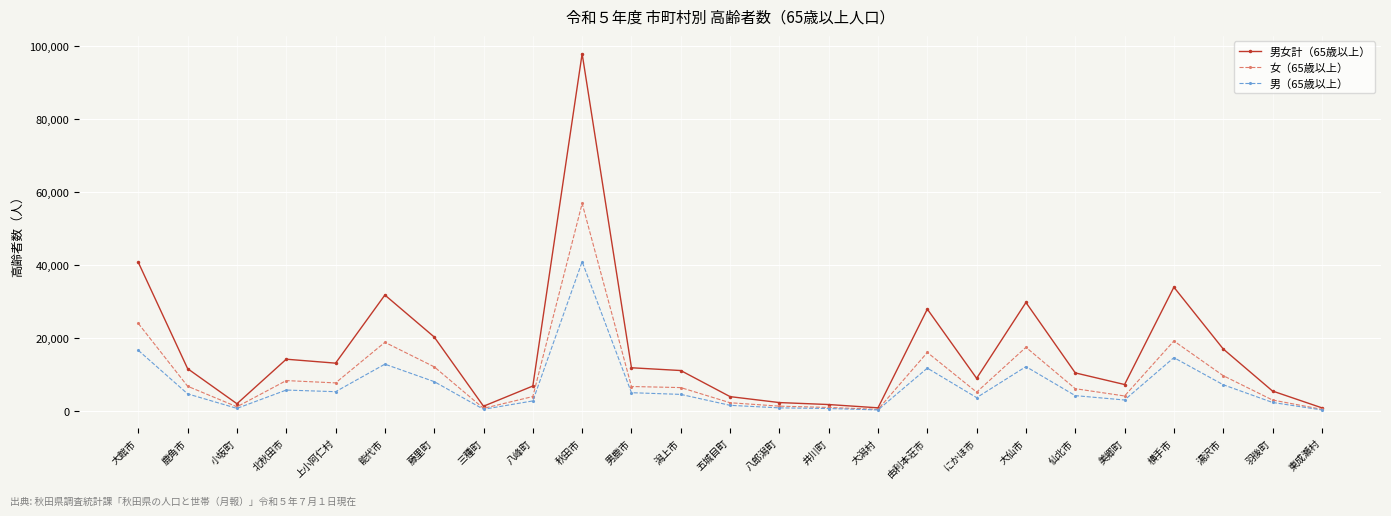

At which category does 女（65歳以上） reach its first local valley?

小坂町